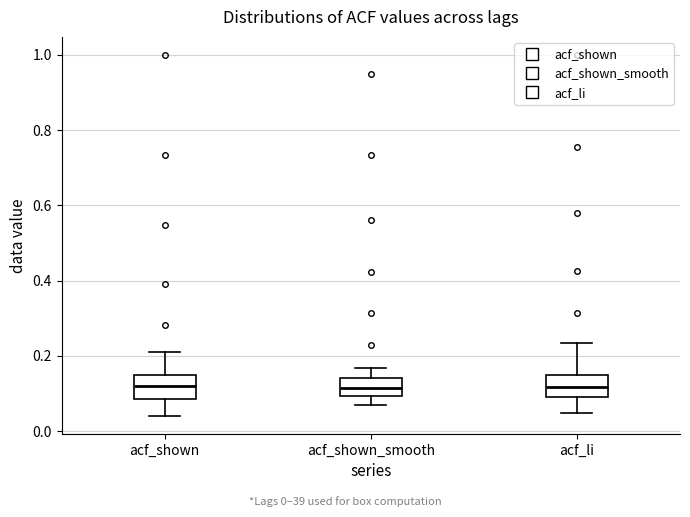

Where is the lower edge of the box for acf_shown on the y-axis? The values are not printed on the chart, so give them approximately, as read against the axis.

0.08